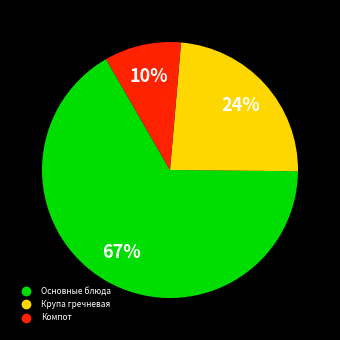

To the nearest percent, what is the average slice percentage?

33%